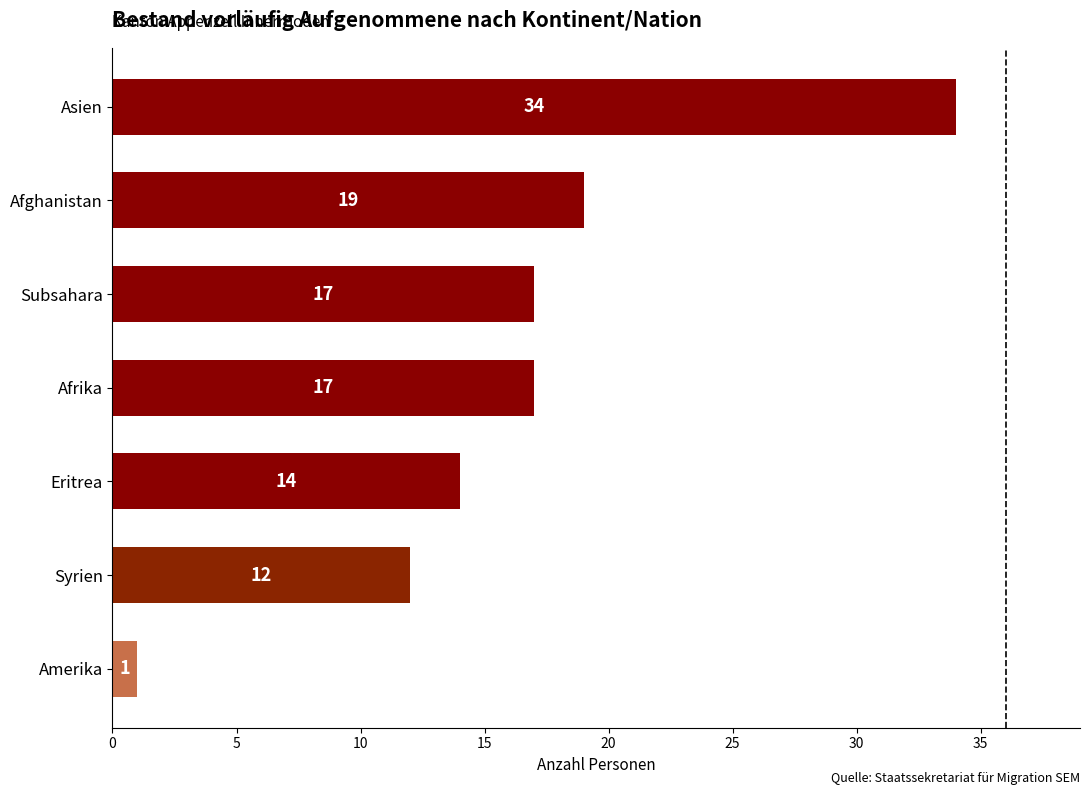

The value at Asien is 9. True or false?

False